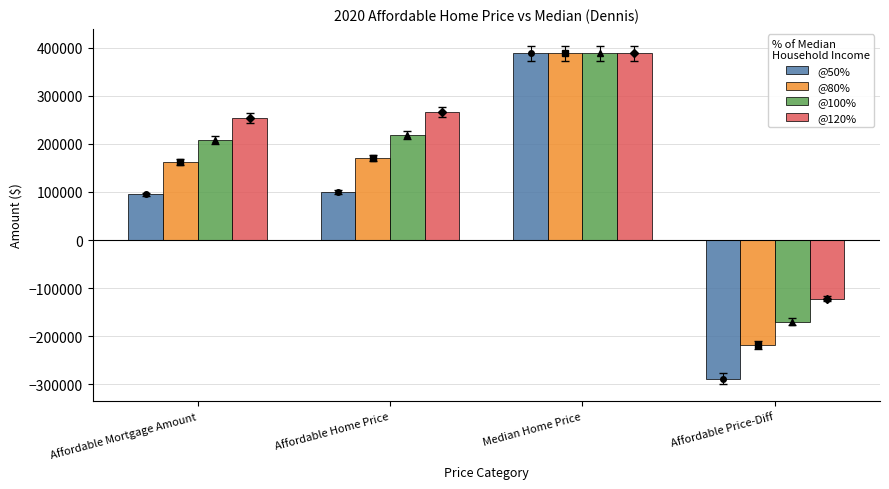

Count the number of data series in this chart.

4